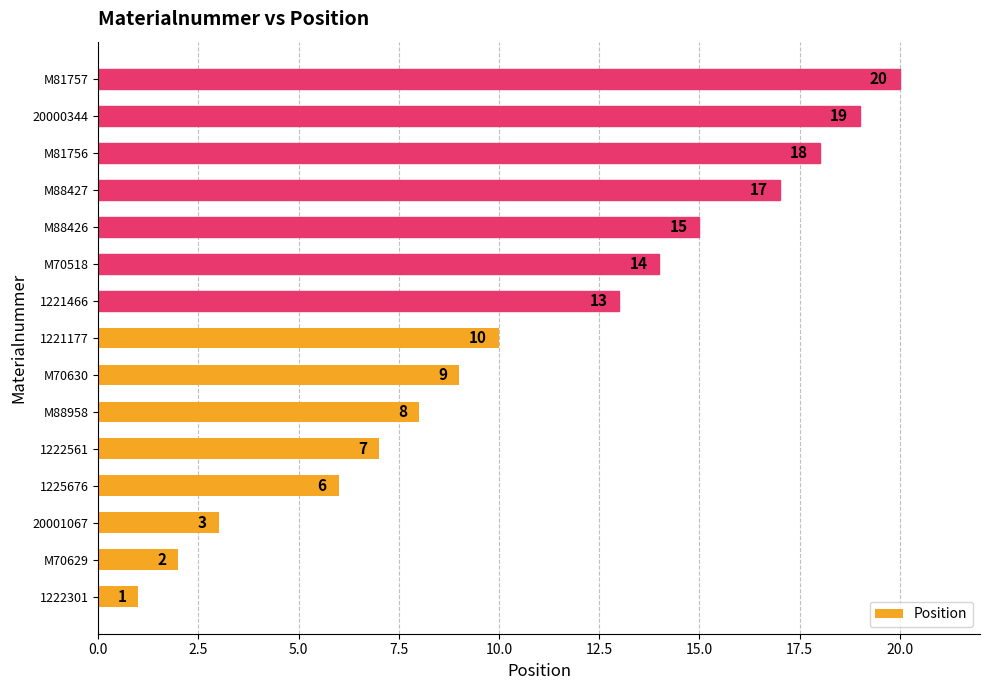

Which label corresponds to the largest value in the chart?

M81757